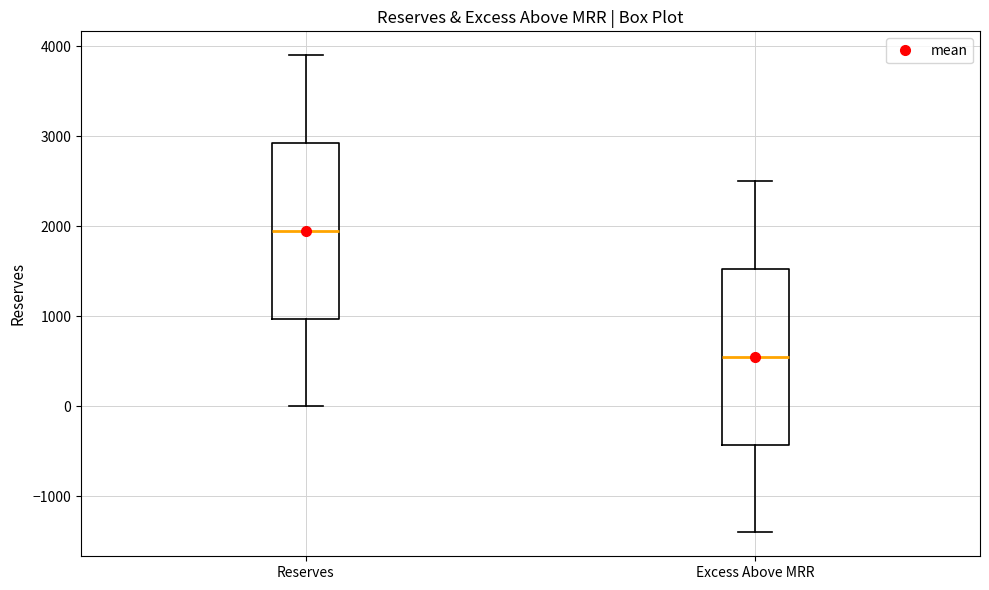

Which box's median line is the highest?

Reserves